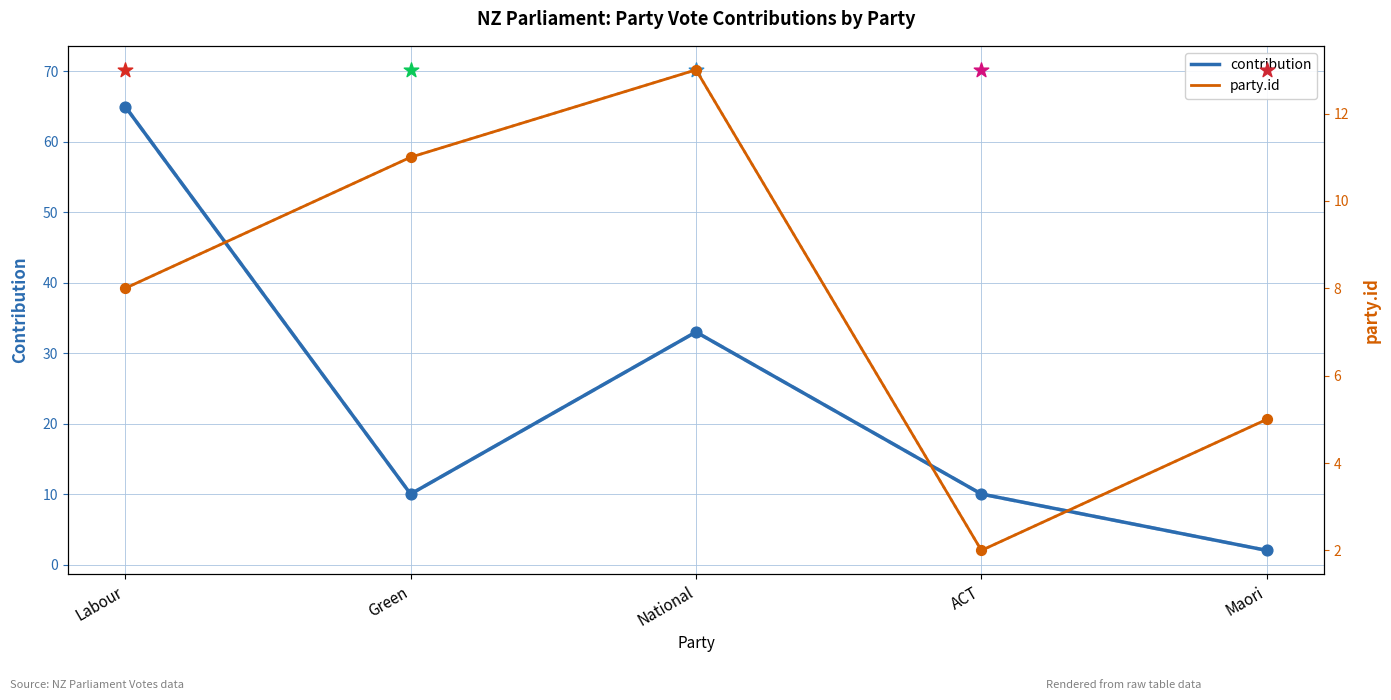

Which series contains the highest Y value?

contribution